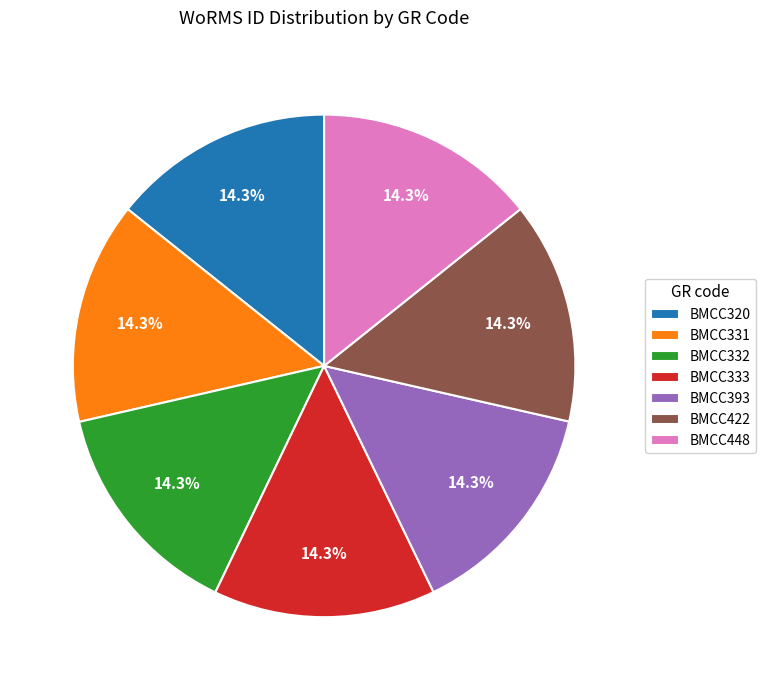

To the nearest percent, what is the combined percentage of BMCC332 and BMCC393?

29%